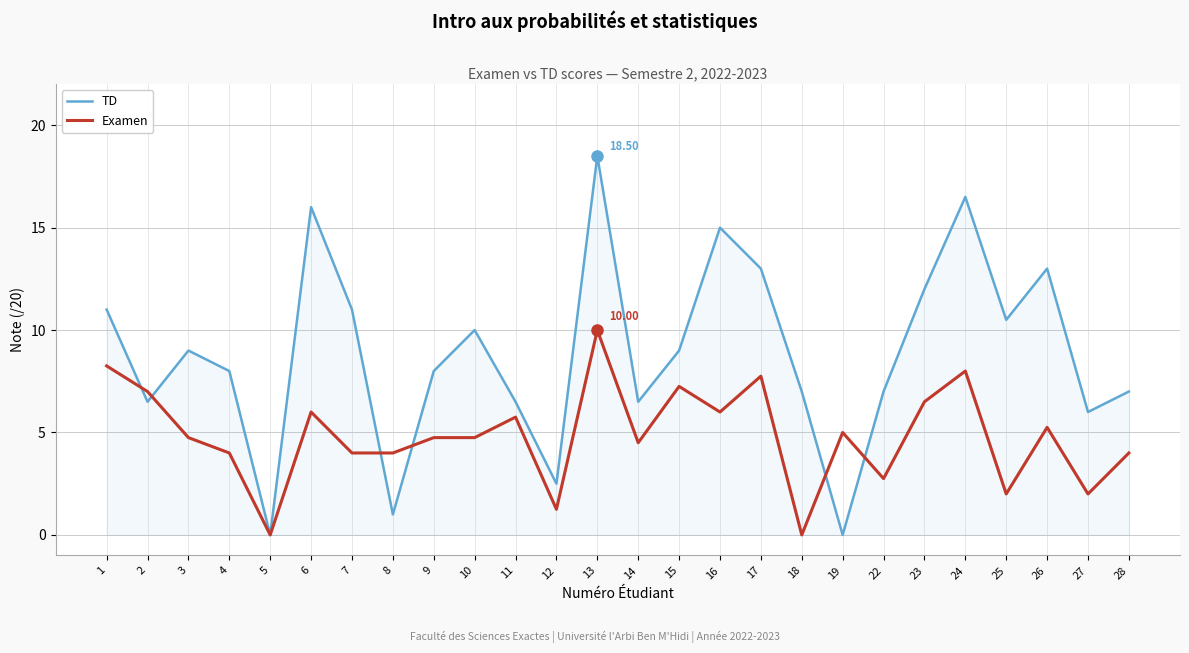

At which label does Examen reach its peak?

13